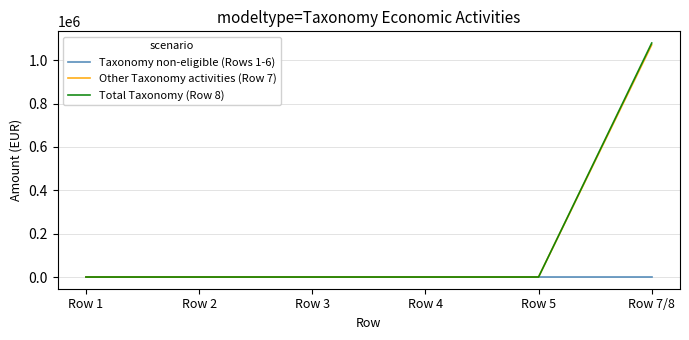

Between Row 1 and Row 7/8, which series saw the biggest shift?

Total Taxonomy (Row 8)